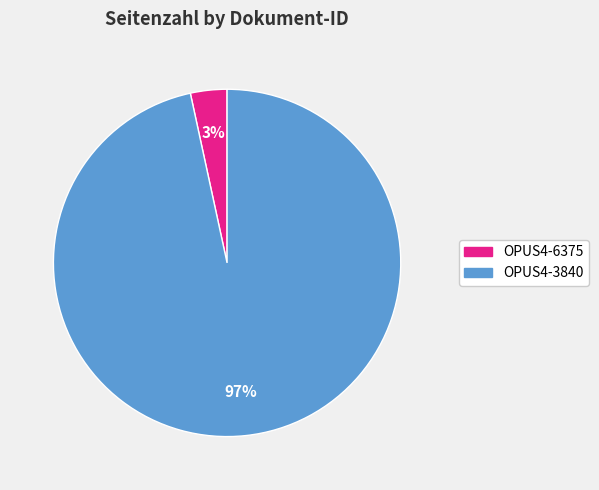

Between OPUS4-3840 and OPUS4-6375, which is larger?

OPUS4-3840